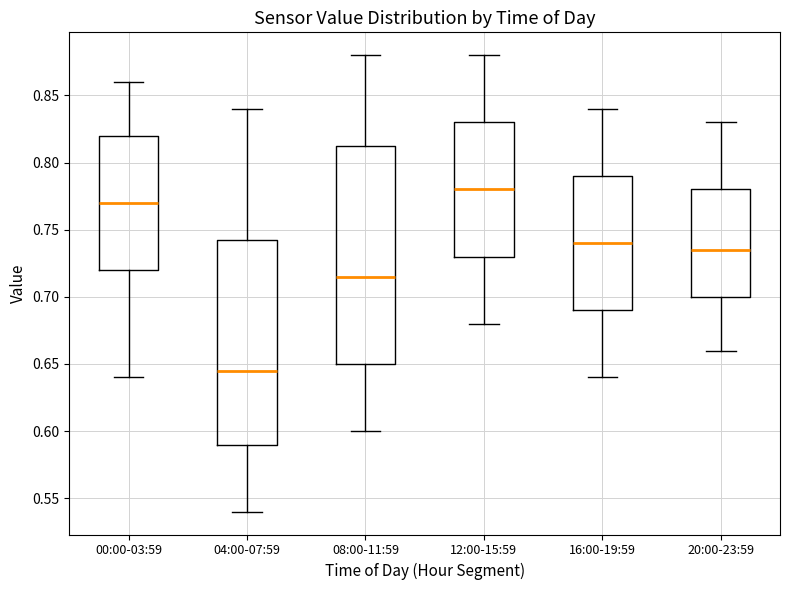

Which box's median line is the highest?

12:00-15:59